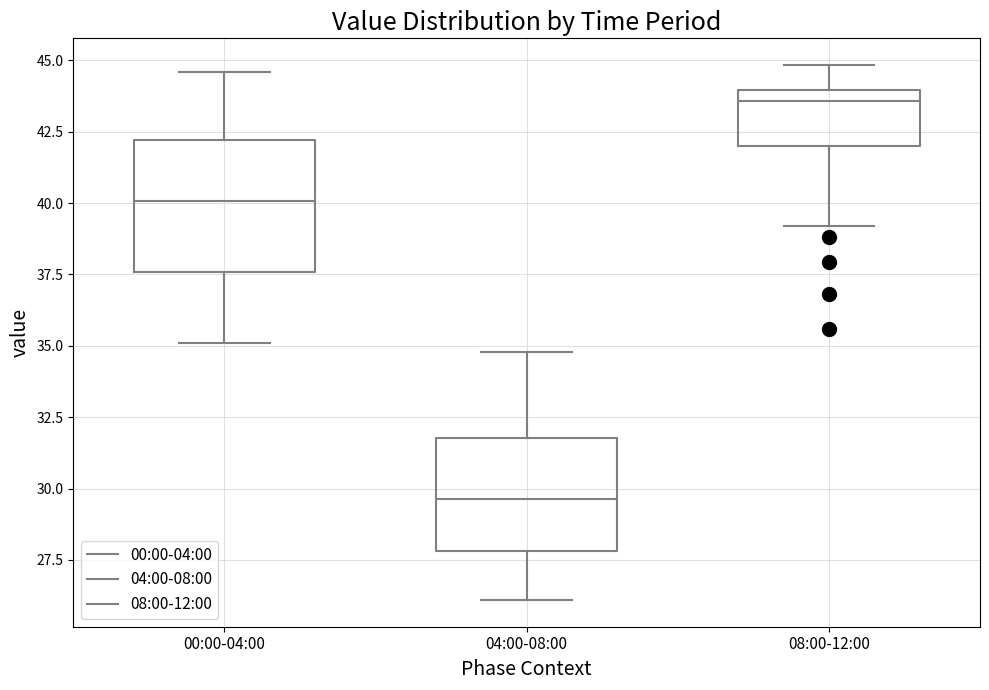

Reading left to right, transcribe this box plot: for each box, give where its median line is, the range the box spans, and where its two whiskers end, as read against the y-axis. The values are not printed on the chart, so give them approximately, as read against the axis.

00:00-04:00: median 40.0, box 37.5 to 42.0, whiskers 35.0 to 44.5
04:00-08:00: median 29.5, box 28.0 to 32.0, whiskers 26.0 to 35.0
08:00-12:00: median 43.5, box 42.0 to 44.0, whiskers 39.0 to 45.0